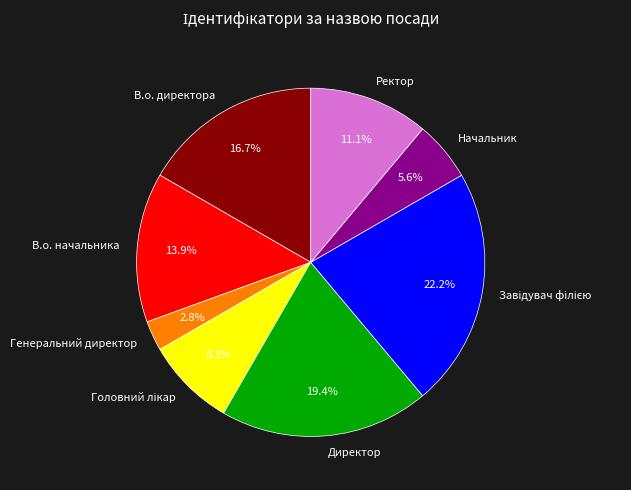

Is Генеральний директор the majority of the pie?

No